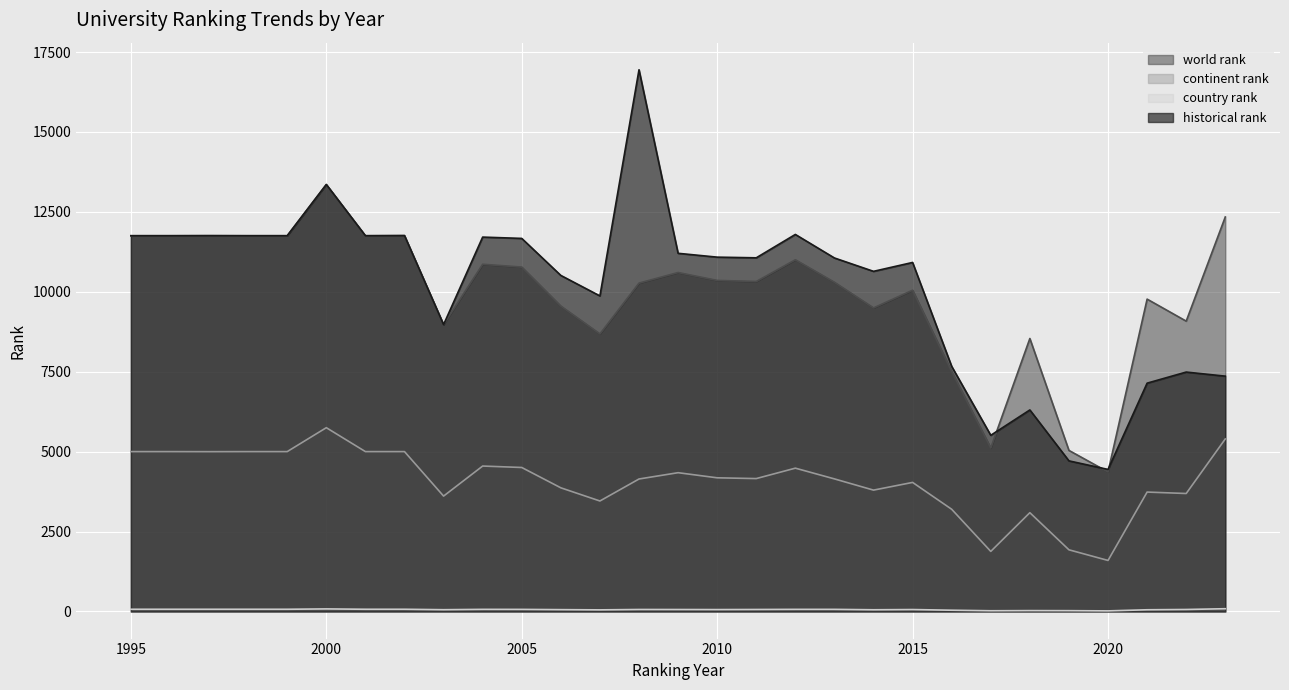

Reading left to right, what are all the values shown in this chart?

world rank: 11755	11755	11757	11755	11755	13357	11755	11759	8974	10862	10775	9554	8683	10273	10604	10357	10324	11003	10299	9497	10051	7504	5116	8540	5039	4365	9772	9083	12342
continent rank: 5002	5002	5000	5002	5002	5750	5002	5002	3610	4550	4505	3869	3457	4145	4342	4182	4158	4484	4148	3797	4038	3198	1880	3091	1930	1597	3736	3691	5398
country rank: 70	70	70	70	70	81	70	70	56	67	66	58	51	63	62	60	63	67	67	54	61	40	23	28	26	19	54	63	87
historical rank: 11755	11755	11757	11755	11755	13357	11755	11759	8974	11712	11671	10513	9872	16947	11205	11085	11064	11795	11059	10641	10919	7669	5512	6305	4712	4444	7143	7490	7362